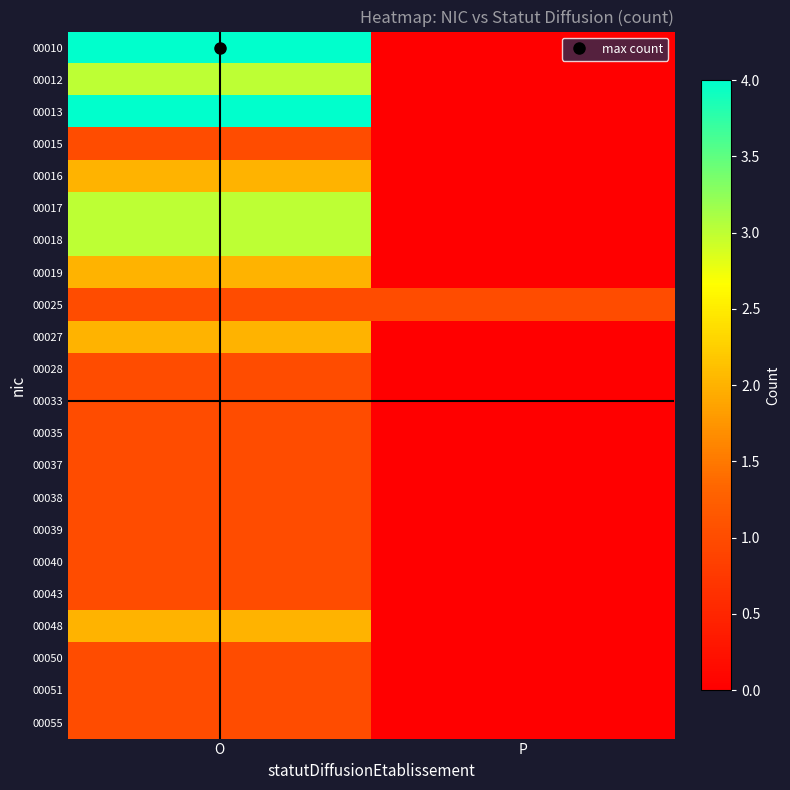

Which series has the largest total across all categories?

00010